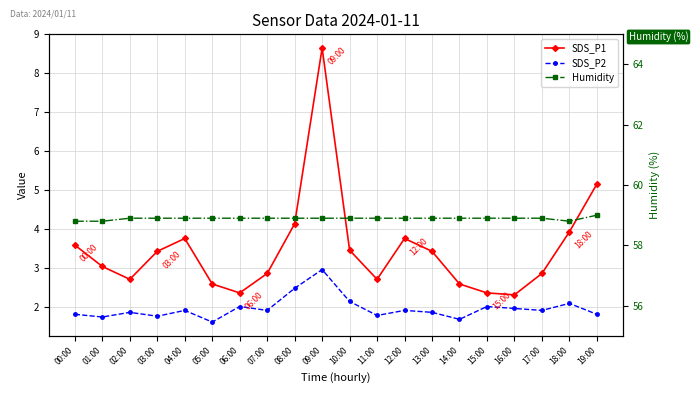

Rank the categories by SDS_P2 value from highest to lowest.

09:00, 08:00, 10:00, 18:00, 06:00, 15:00, 16:00, 04:00, 07:00, 12:00, 17:00, 02:00, 13:00, 00:00, 19:00, 11:00, 03:00, 01:00, 14:00, 05:00